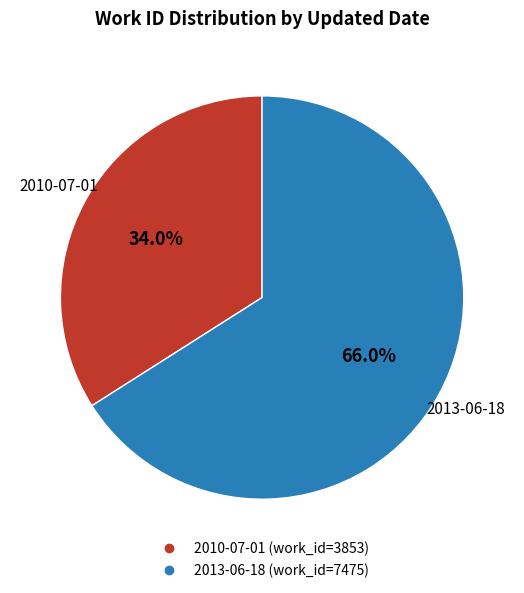

How many slices are in this pie chart?

2